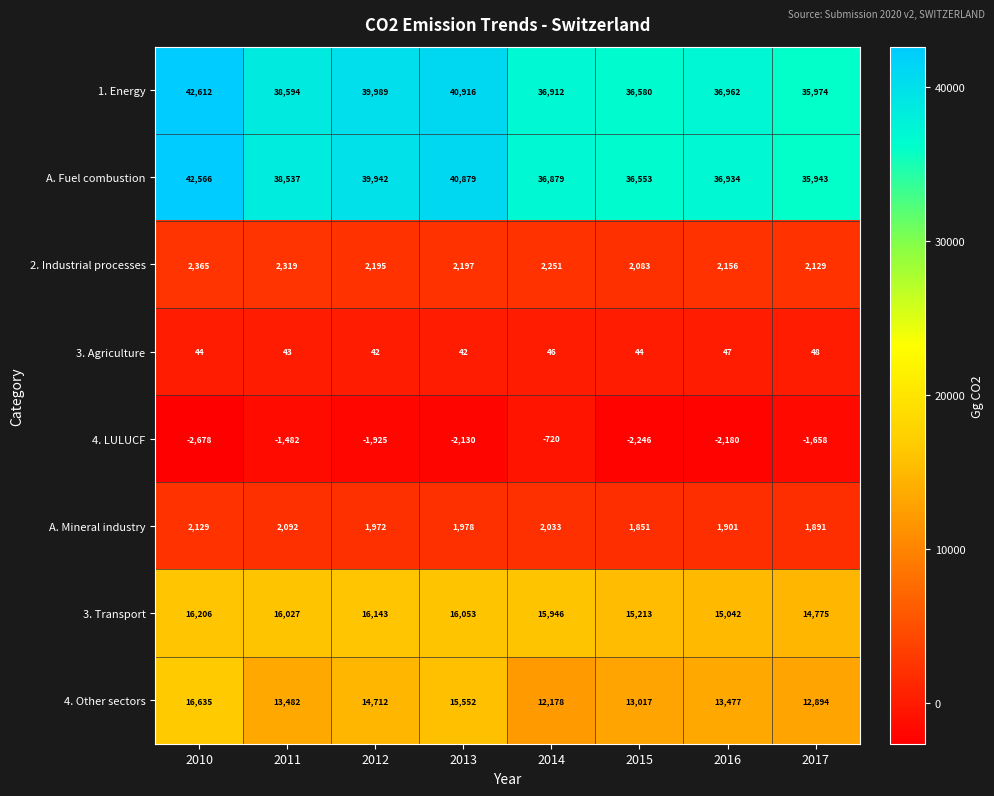

The 1. Energy series shows 39989 at 2012. True or false?

True